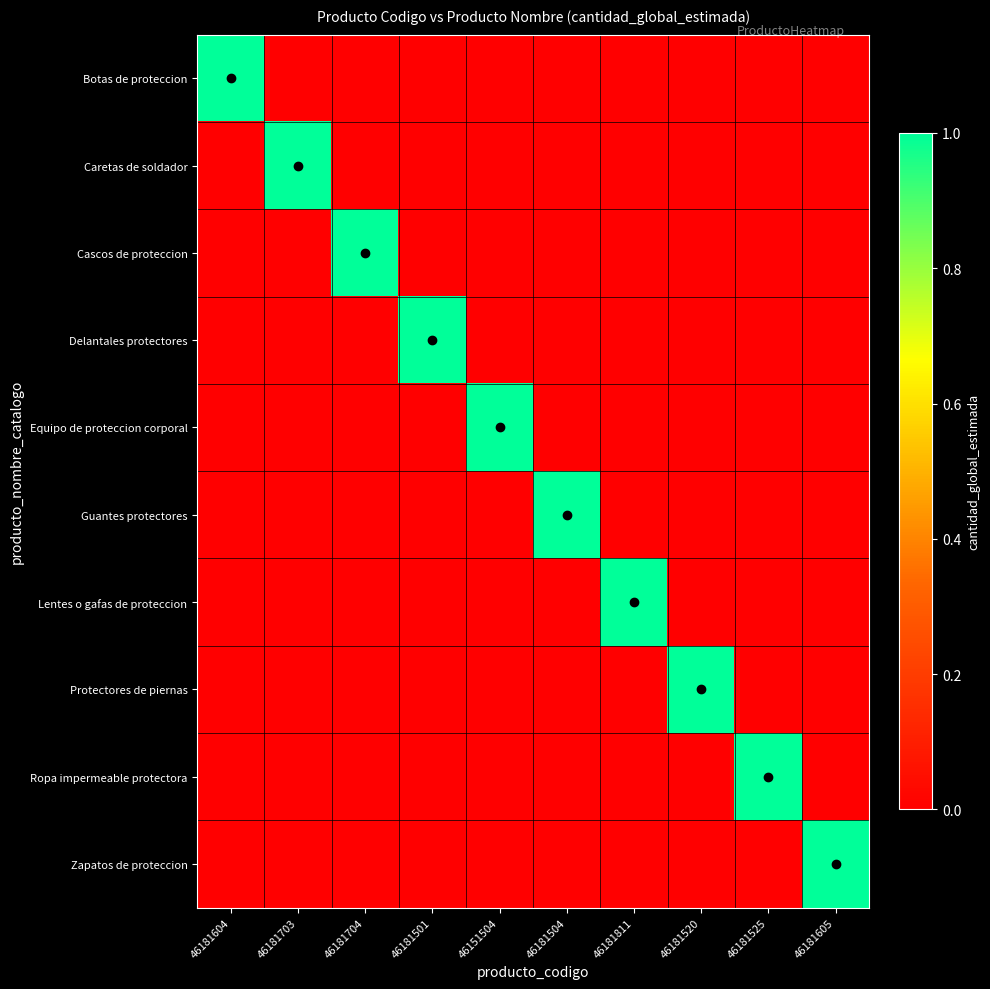

Which has a higher value, 46181811 or 46181604?

46181604